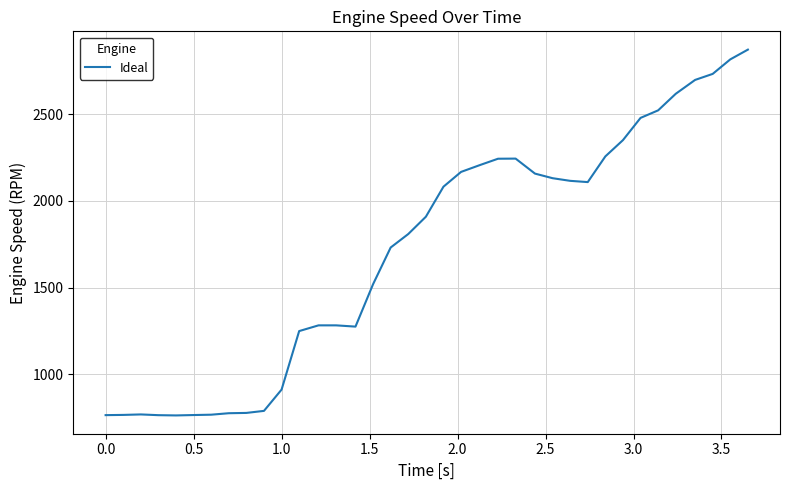

What is the maximum value shown in the chart?

2872.0